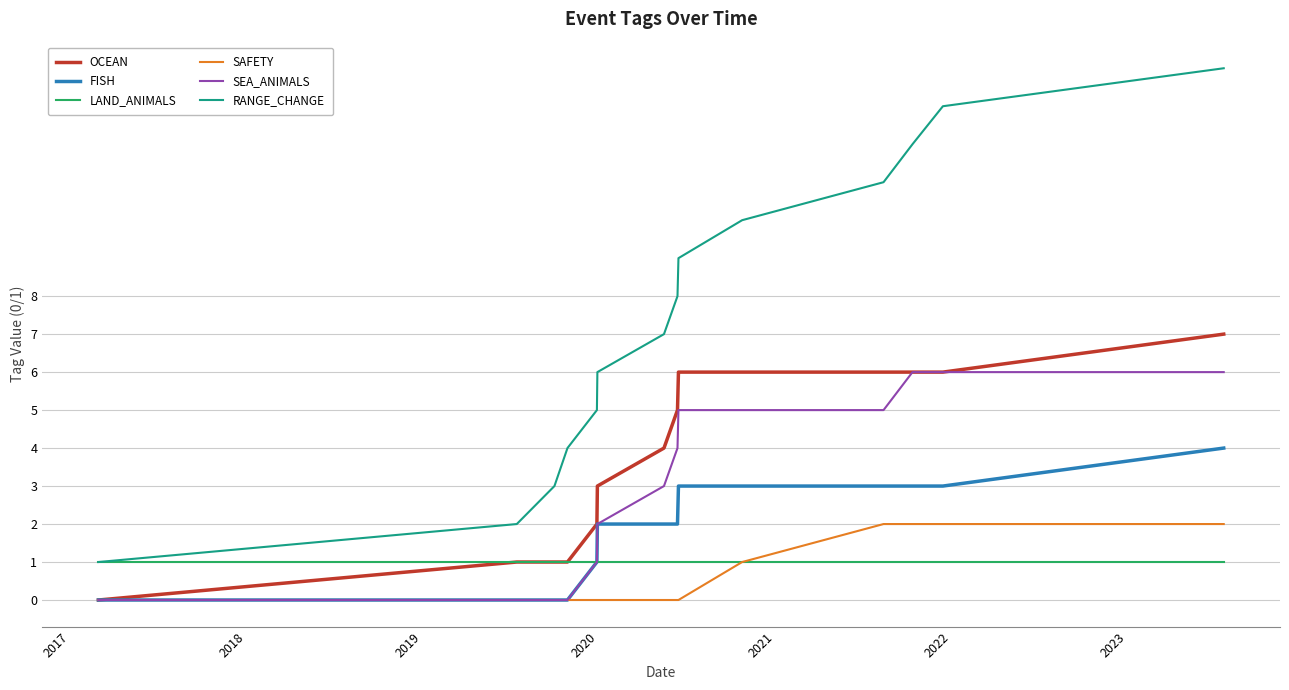

What is the maximum value shown in the chart?

14